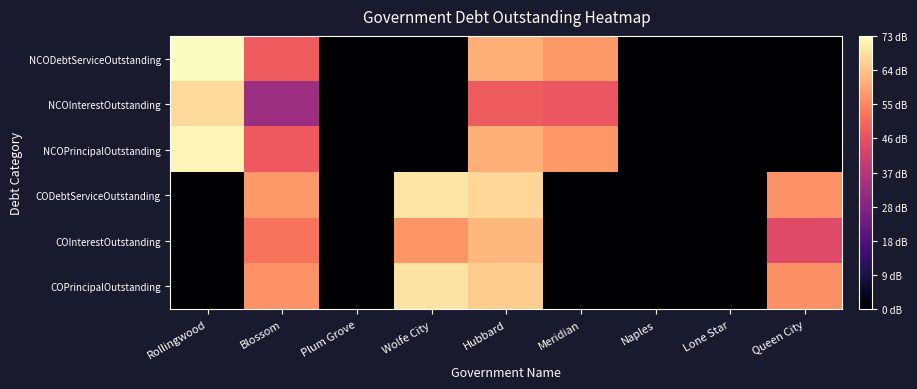

Rank the series at Lone Star from lowest to highest value.

COPrincipalOutstanding, COInterestOutstanding, CODebtServiceOutstanding, NCOPrincipalOutstanding, NCOInterestOutstanding, NCODebtServiceOutstanding